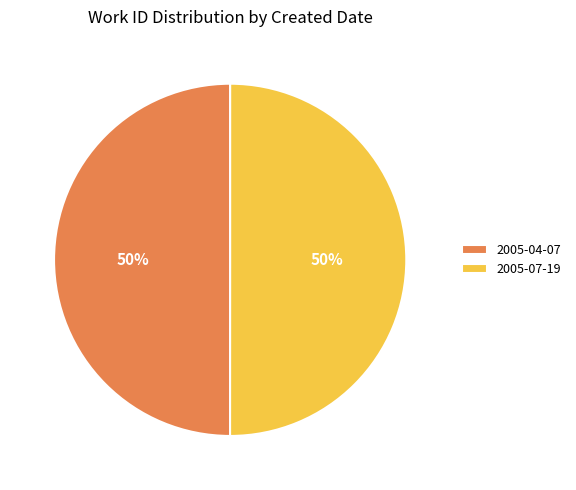

Approximately how many times larger is the value at 2005-07-19 compared to 2005-04-07?

1.0